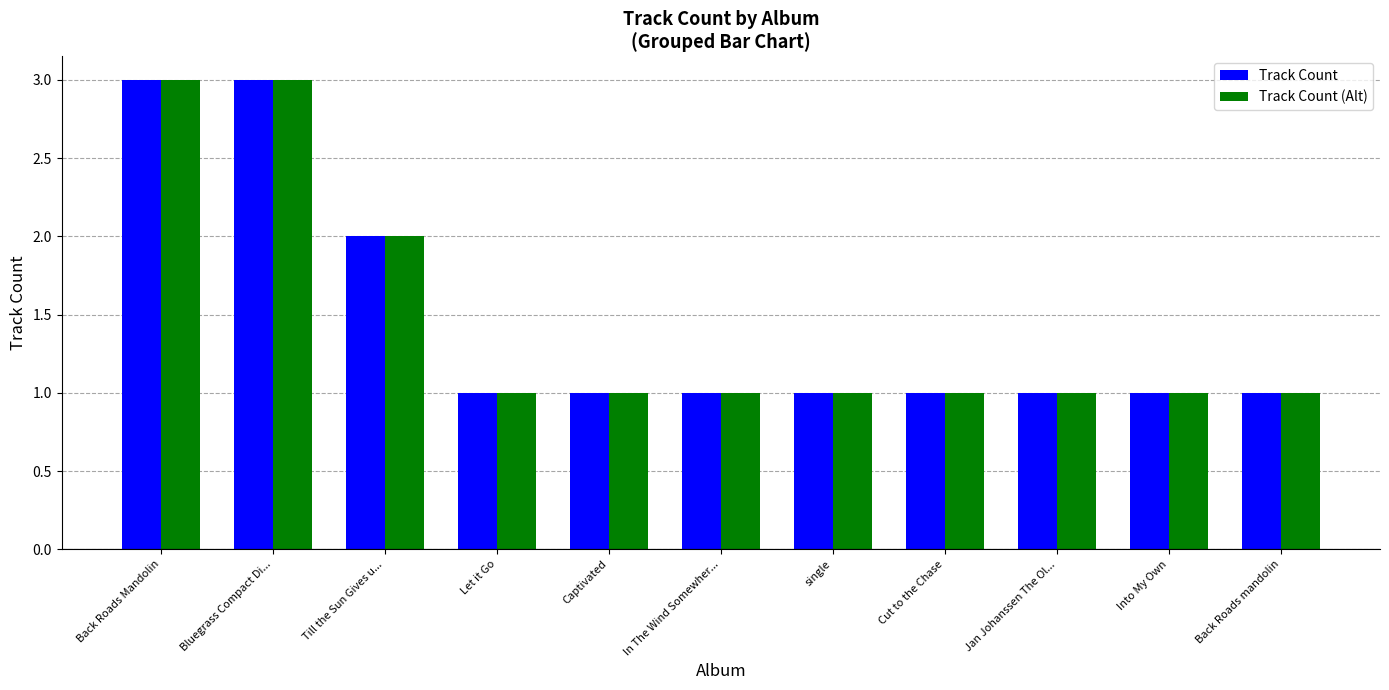

What is the total value across all series at Back Roads Mandolin?

6